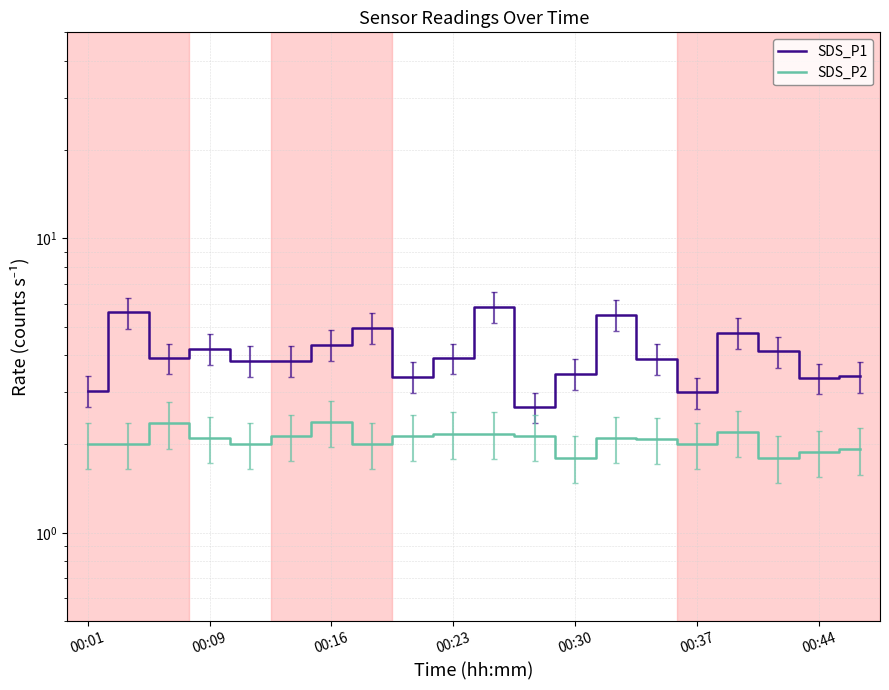

What is the value of the SDS_P2 point at the 3rd from the left?

2.4